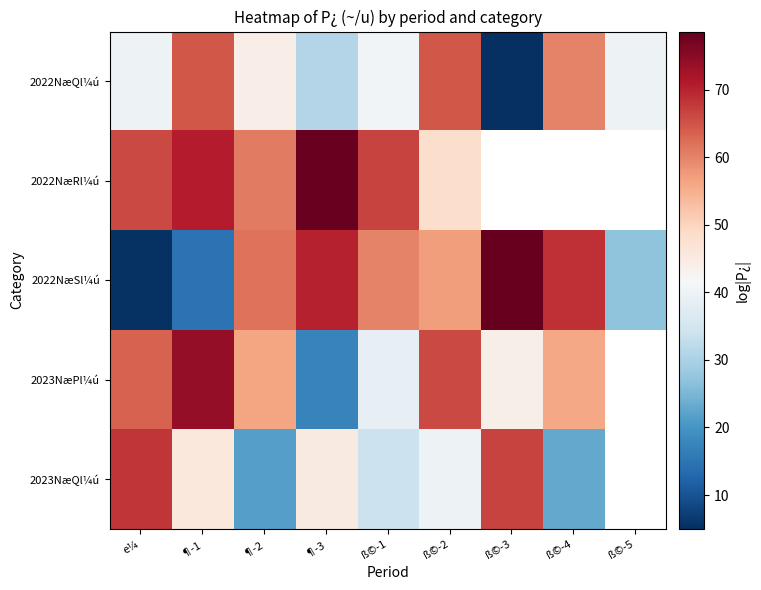

At ß©-3, list the series in order from smallest to largest.

2022NæQl¼ú, 2022NæRl¼ú, 2023NæPl¼ú, 2023NæQl¼ú, 2022NæSl¼ú